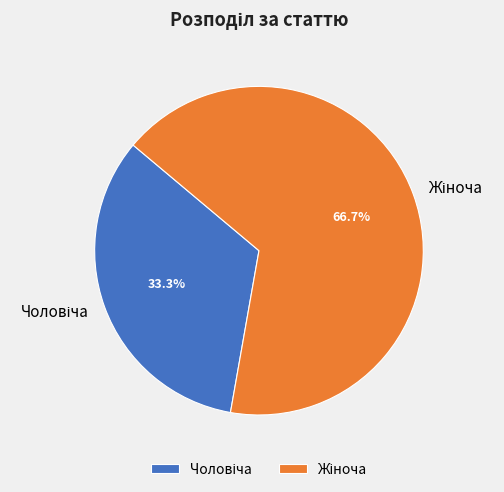

Is there any slice that represents more than half of the pie?

Yes